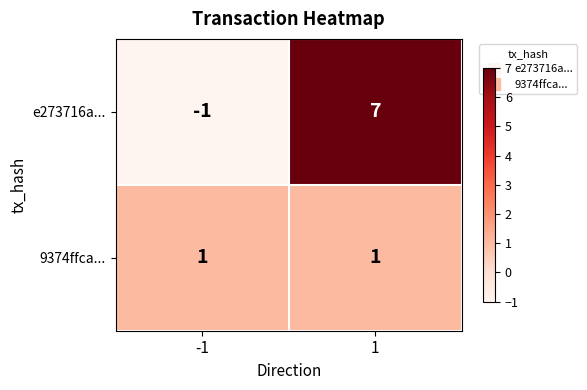

Which series changed the most between -1 and 1?

e273716a...